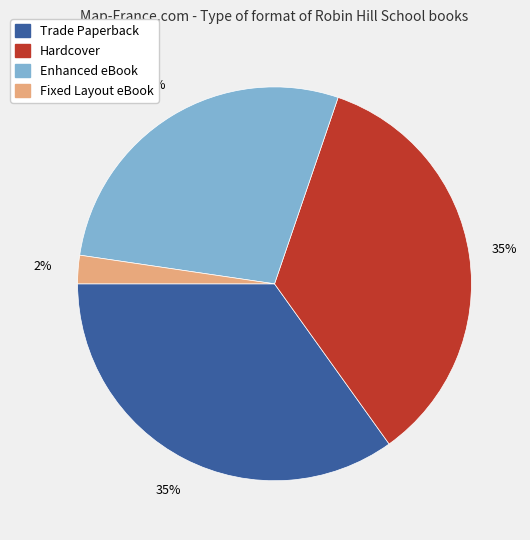

To the nearest percent, what is the average slice percentage?

25%